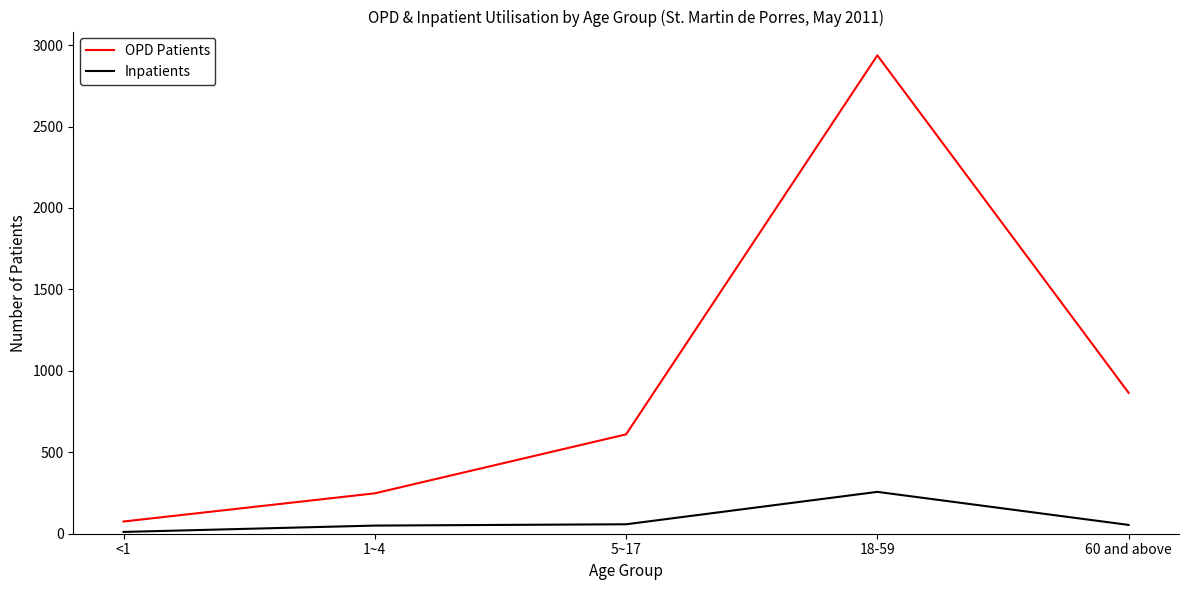

True or false: Inpatients and OPD Patients intersect in this chart.

False